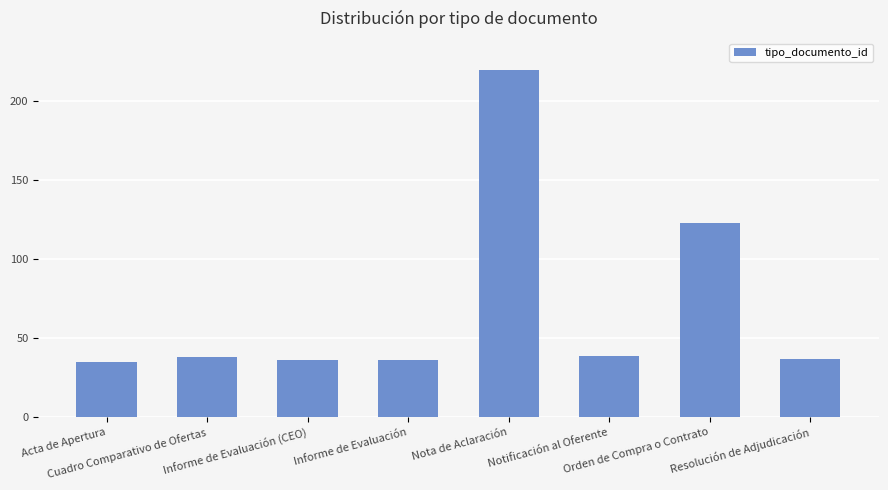

What is the difference between the maximum and minimum values?

185